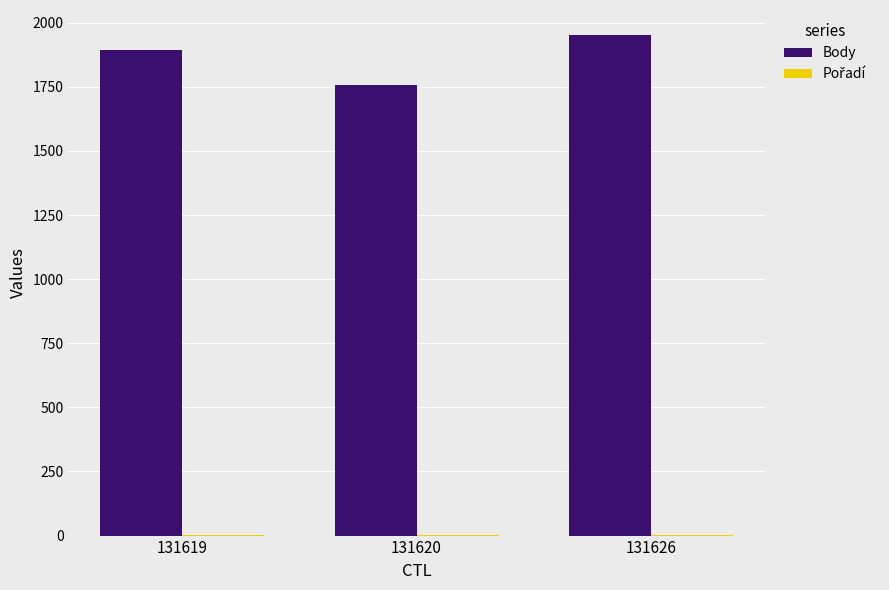

The value of Body at 131626 is 1952. True or false?

True